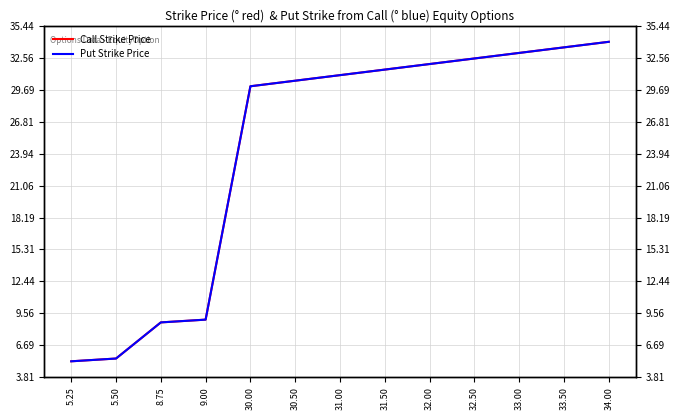

At which label does Call Strike Price reach its minimum?

5.25